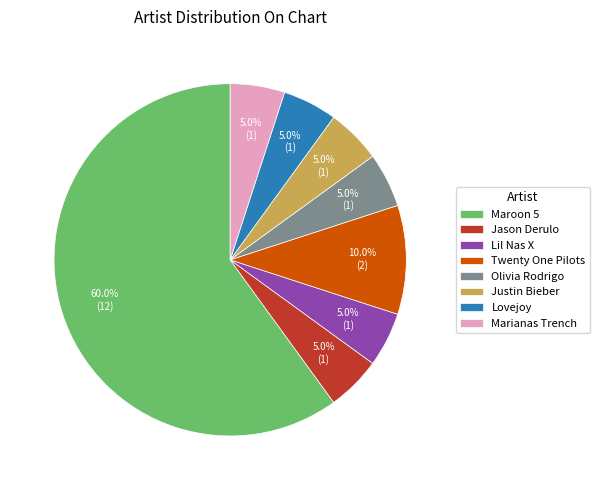

Is it true that Maroon 5 is 60% of the pie?

True